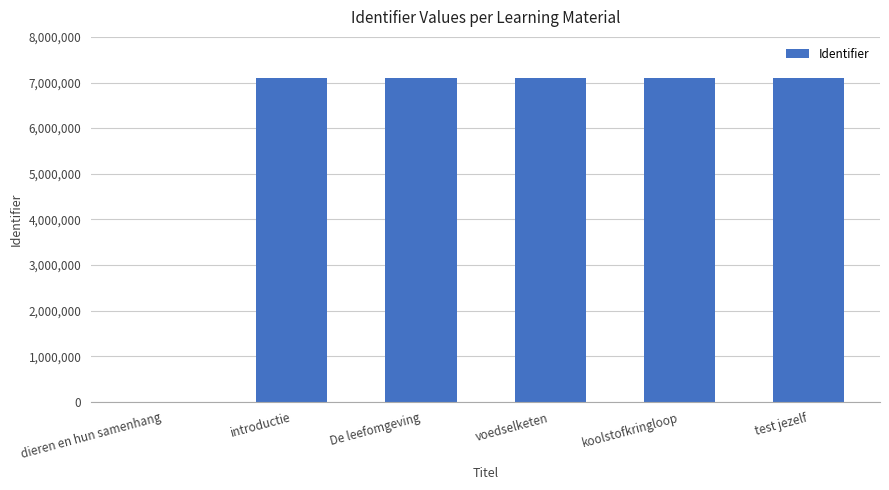

What value does the data have at voedselketen?

7094156